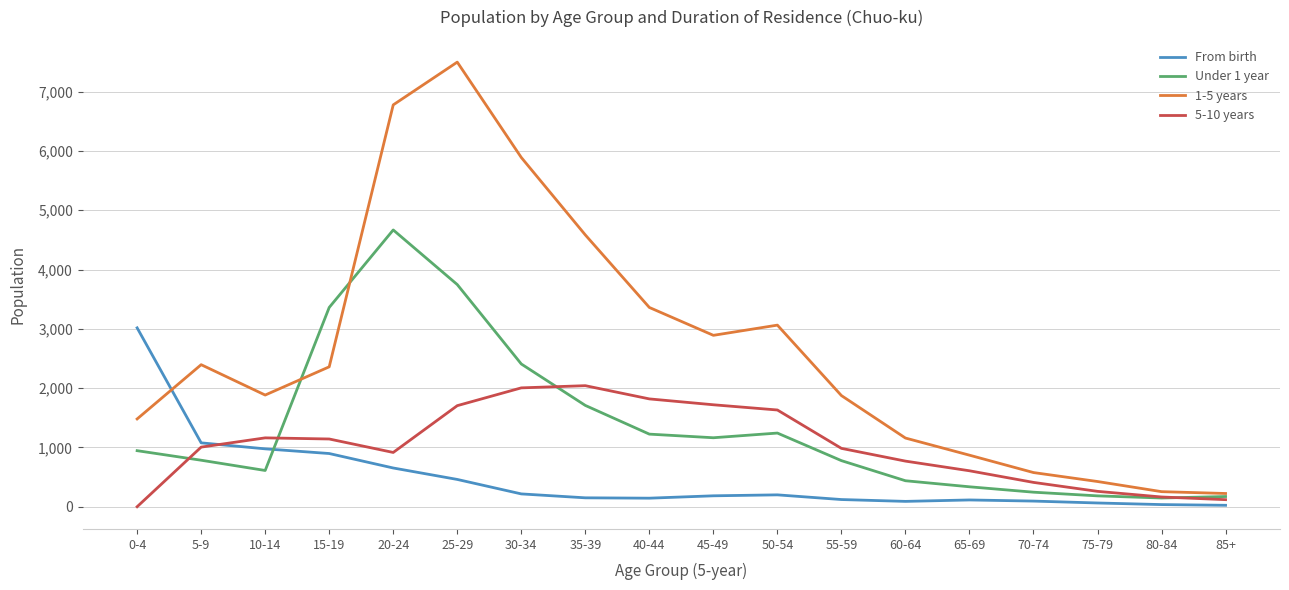

Between 50-54 and 65-69, which series saw the biggest shift?

1-5 years